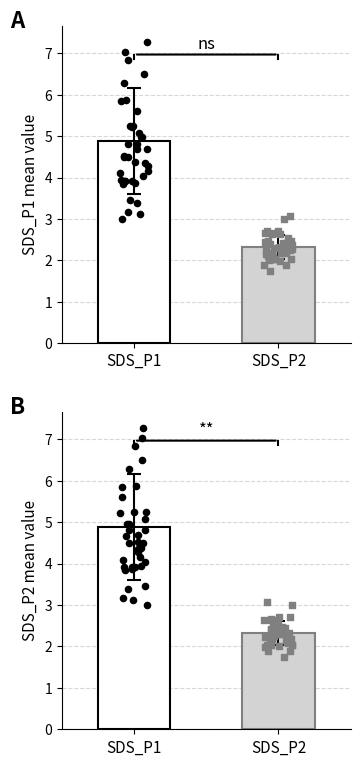

Which series has the largest Y range (max minus min)?

SDS_P1